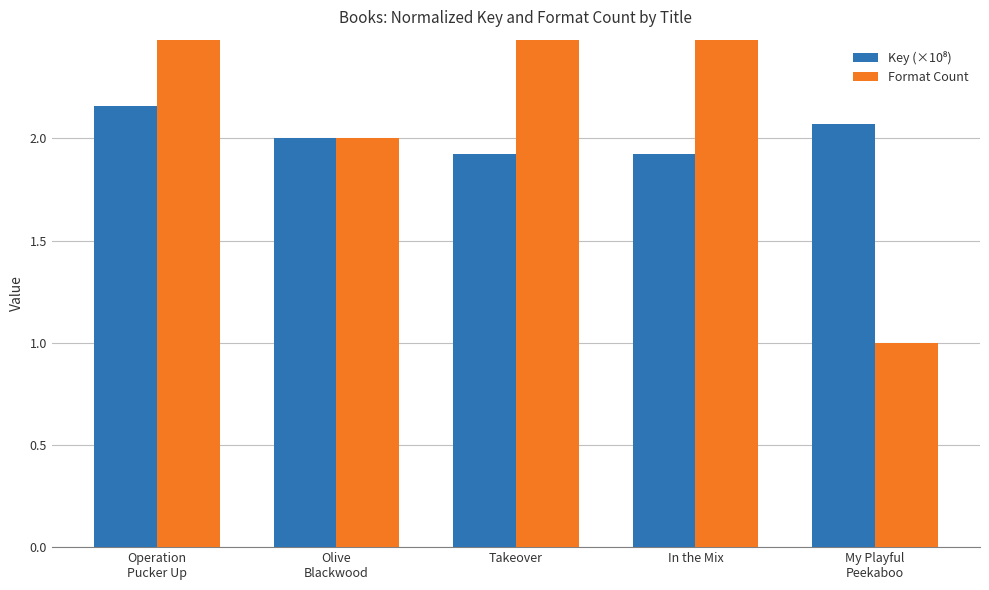

Reading right to left, extract all data points from this chart.

Key (×10⁸): 2.1	1.9	1.9	2.0	2.2
Format Count: 1.0	3.0	3.0	2.0	3.0